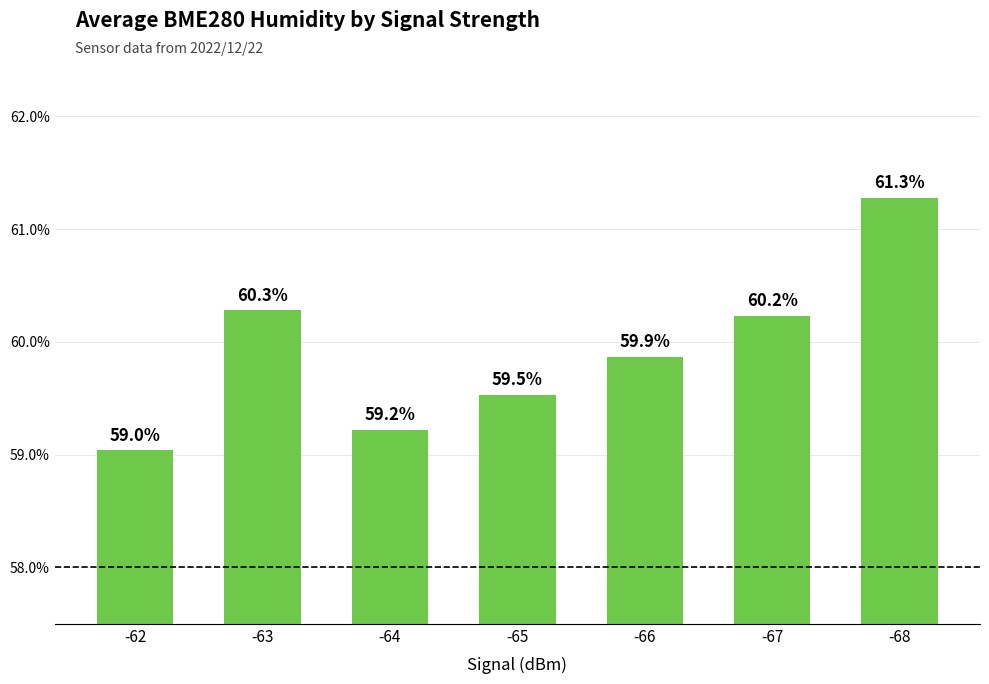

What is the sum of the values at -63 and -67?

120.5